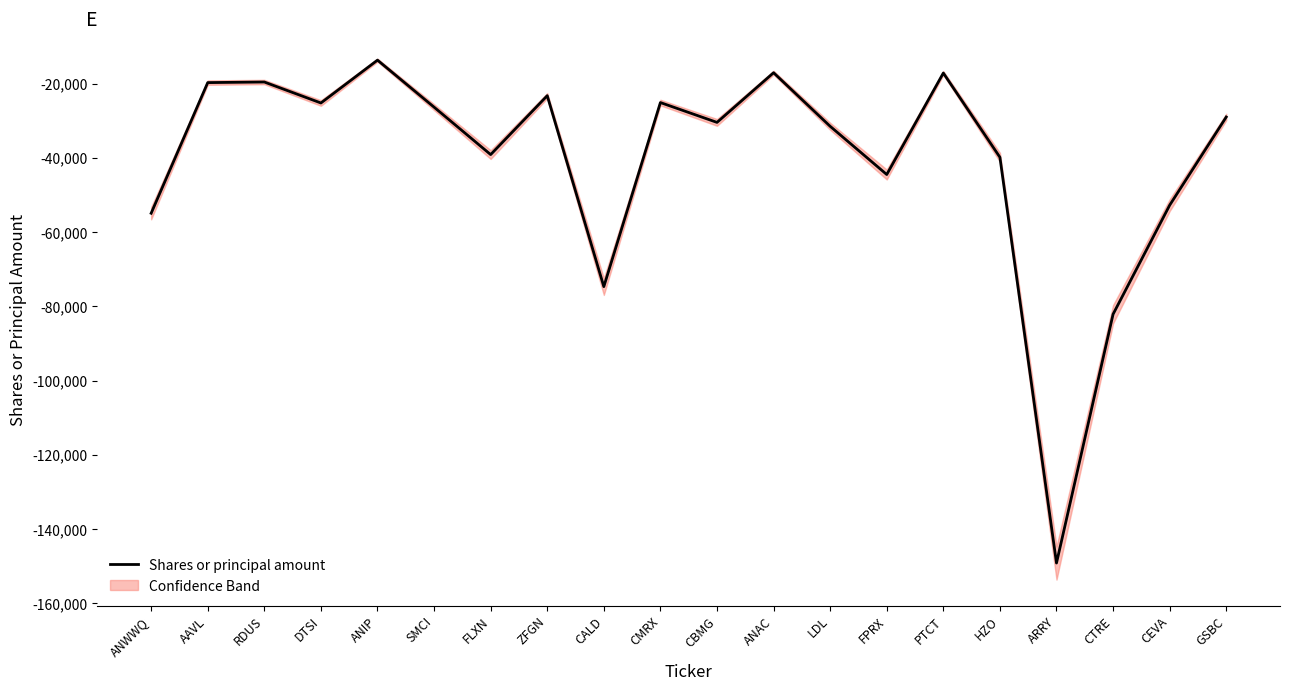

What is the label of the 17th point from the right?

DTSI